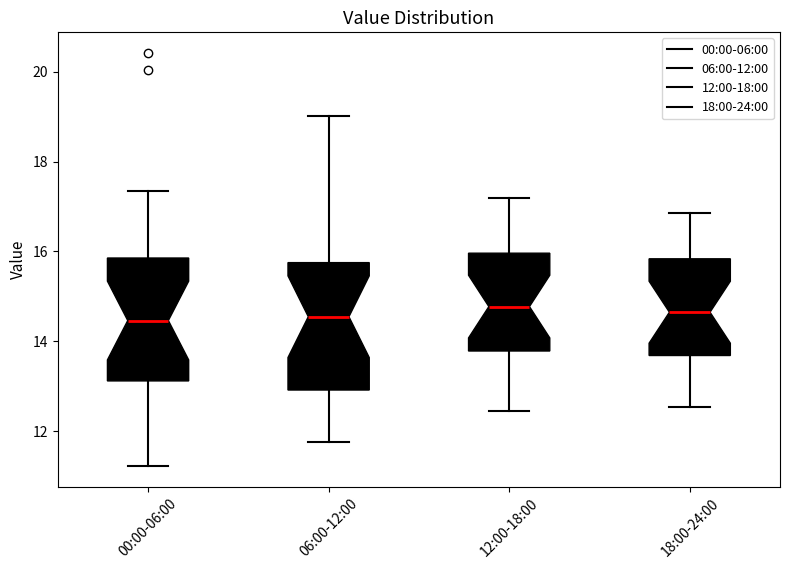

Where does the lower whisker of the box for 00:00-06:00 end on the y-axis? The values are not printed on the chart, so give them approximately, as read against the axis.

11.2